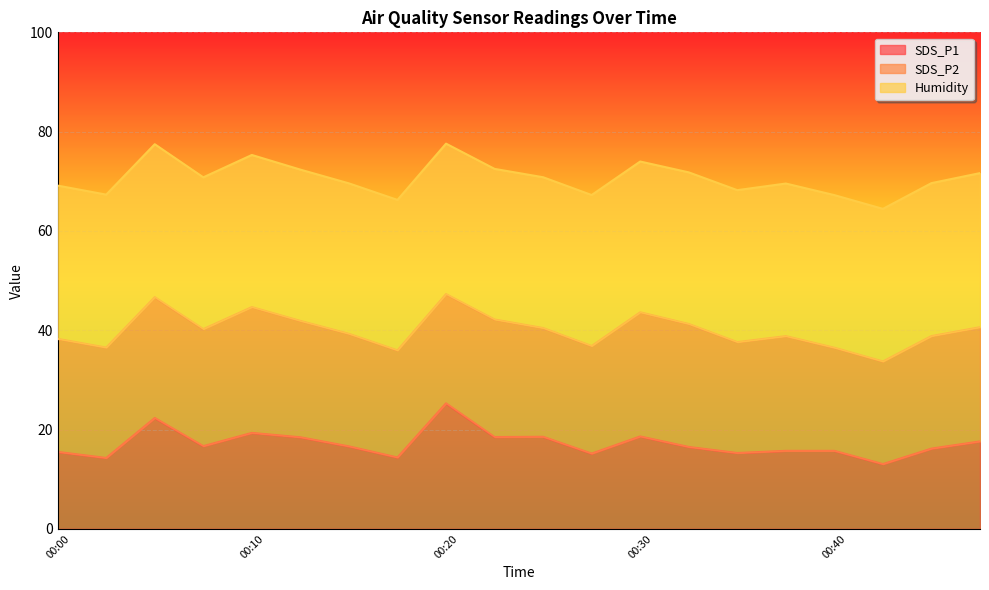

In SDS_P2, how many points are higher than both neighbors (excluding endpoints)?

5